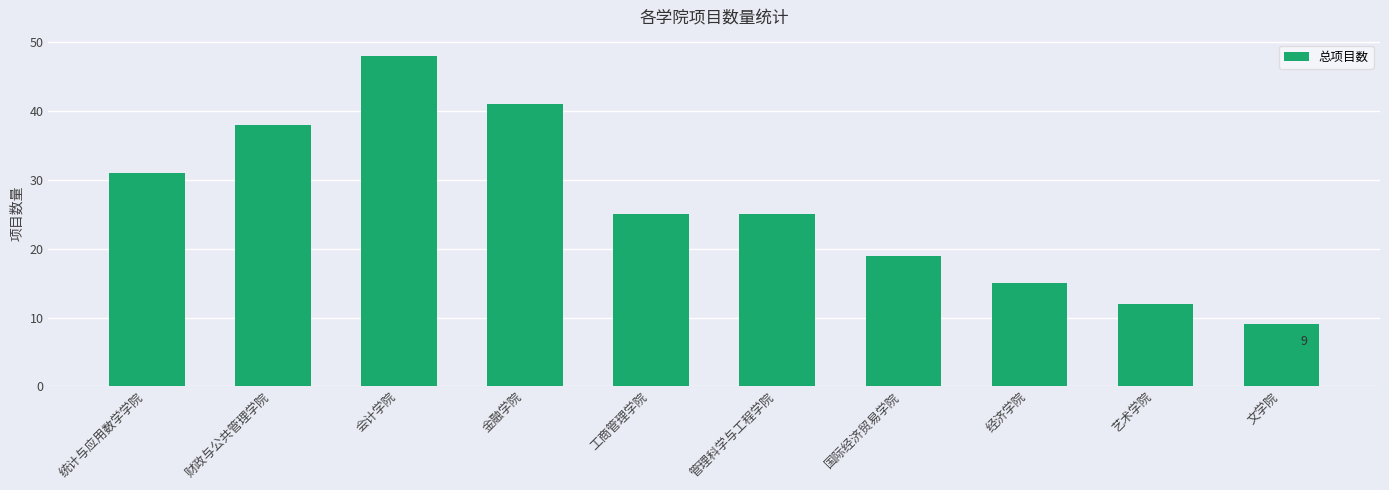

Reading left to right, what are all the values shown in this chart?

统计与应用数学学院=31	财政与公共管理学院=38	会计学院=48	金融学院=41	工商管理学院=25	管理科学与工程学院=25	国际经济贸易学院=19	经济学院=15	艺术学院=12	文学院=9